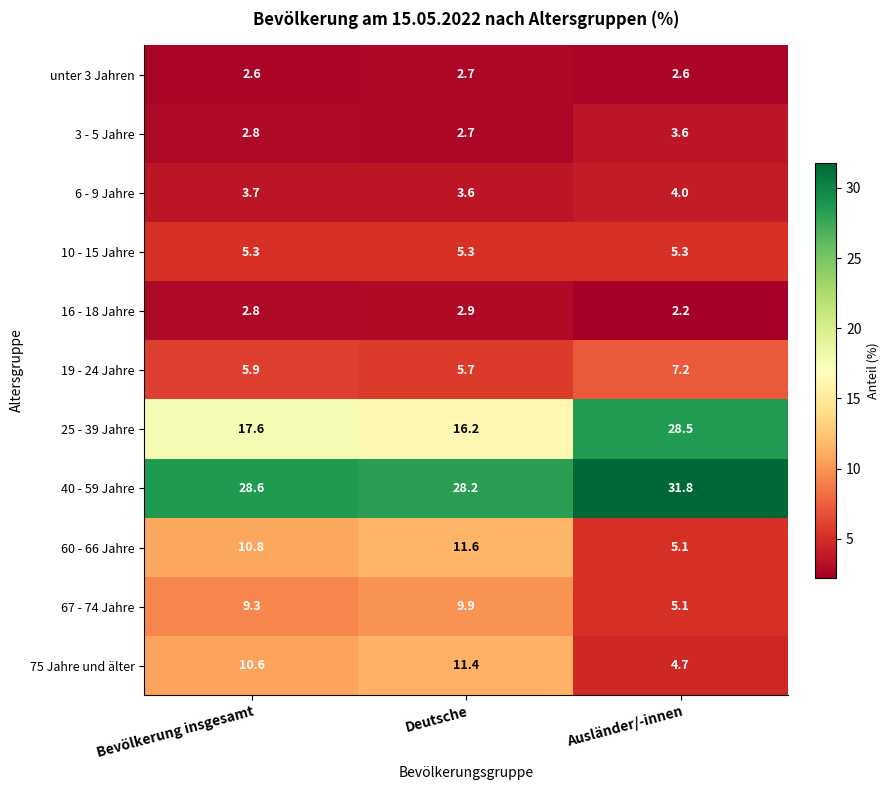

Which series has the widest spread of values?

25 - 39 Jahre